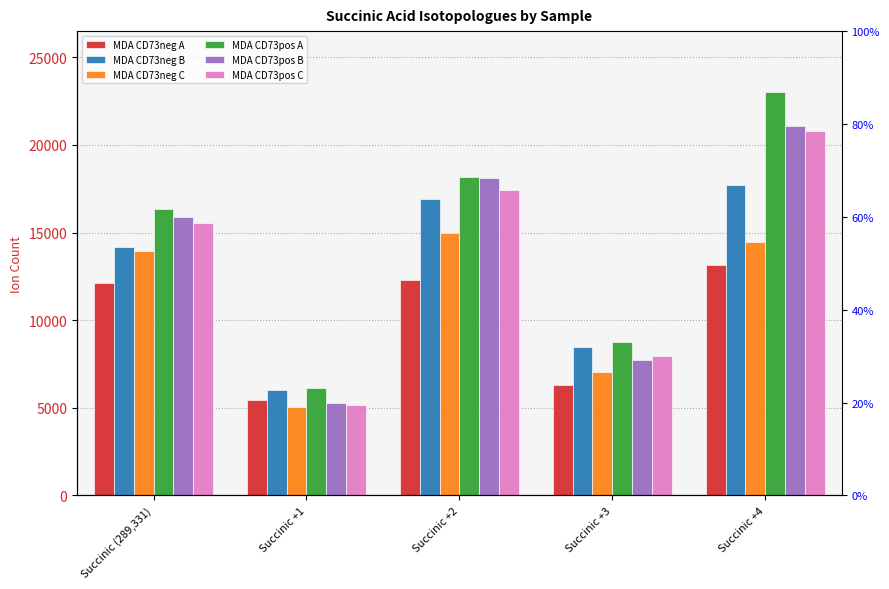

How many data points does each series have?

5